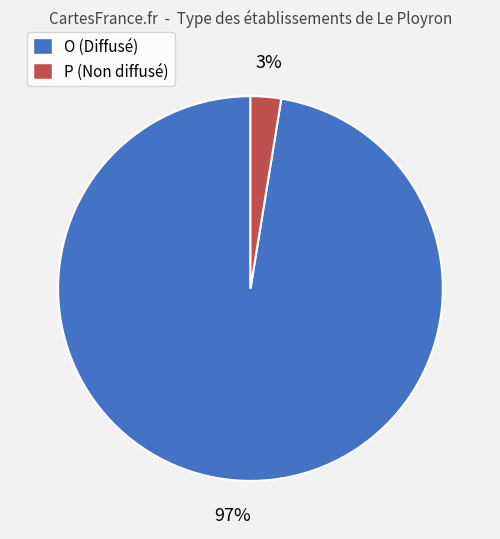

Which has a higher value, P (Non diffusé) or O (Diffusé)?

O (Diffusé)